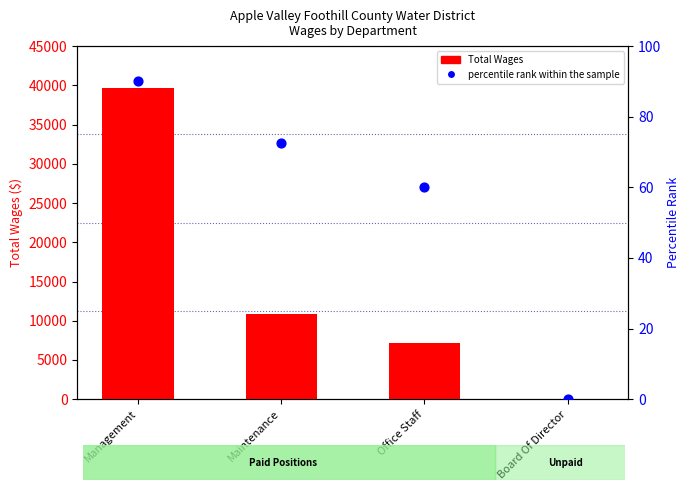

Which series reaches the minimum Y coordinate?

Total Wages